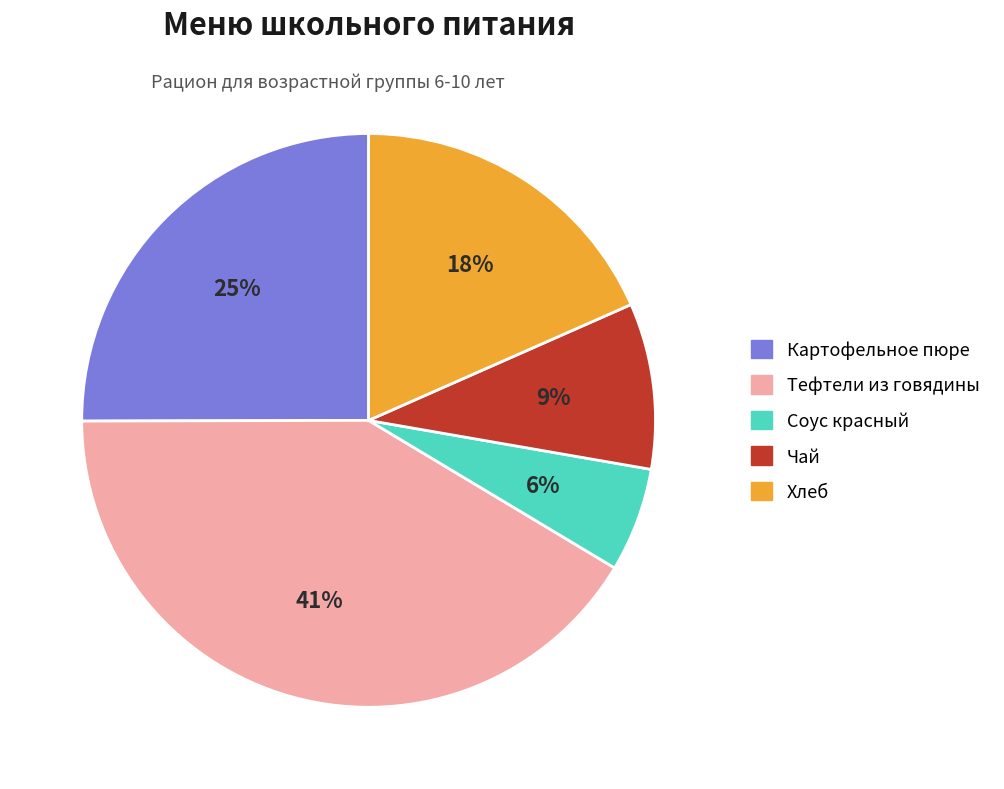

To the nearest percent, what is the average slice percentage?

20%